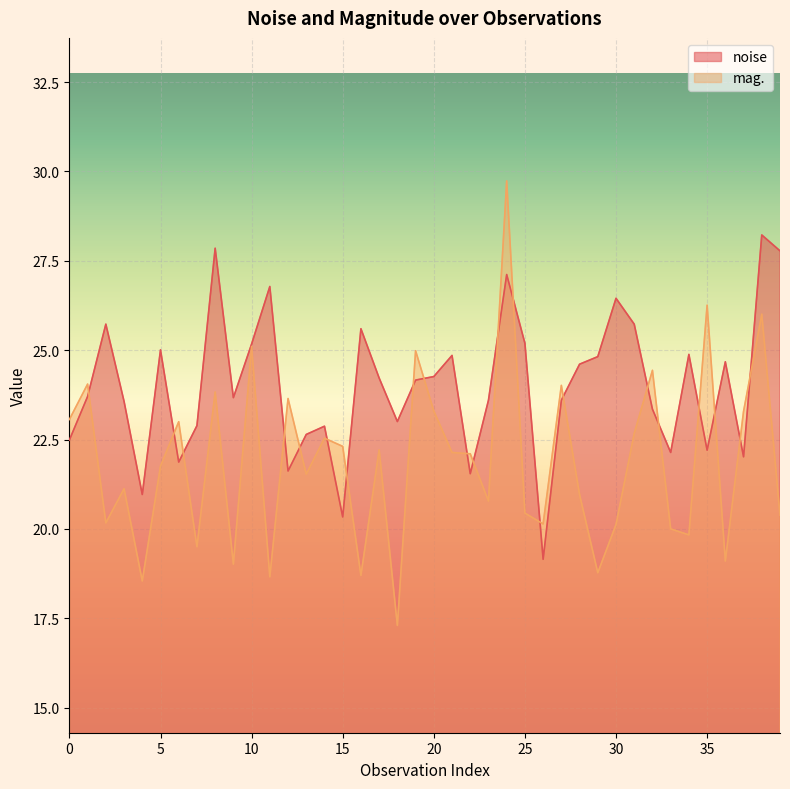

At which category is the sum across all series the highest?

24